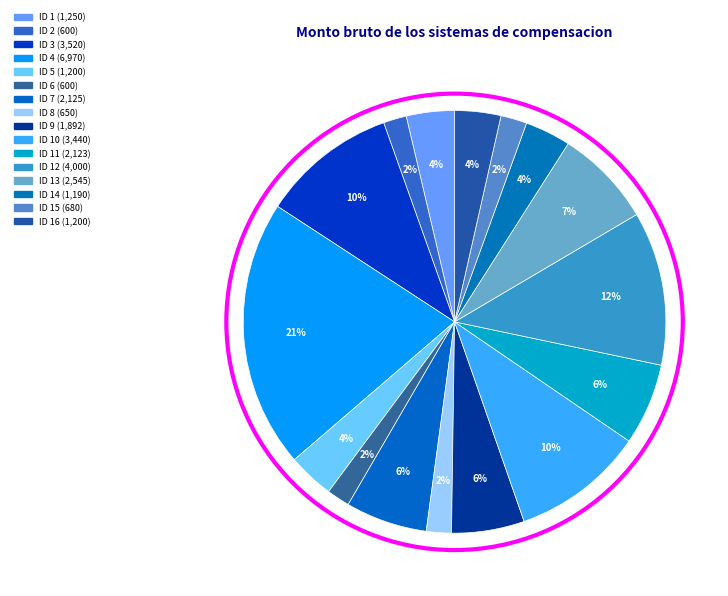

Count the number of slices in the pie.

16